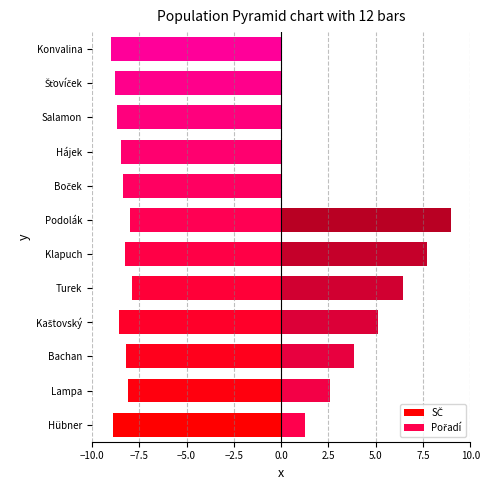

Which series has the widest spread of values?

Pořadí